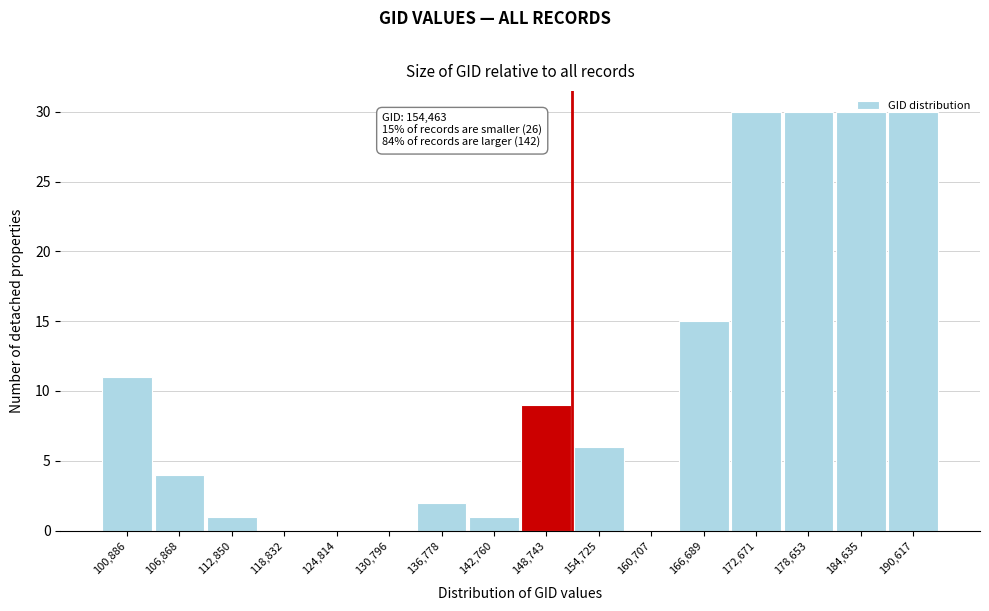

What is the change in value from 148,743 to 190,617?

+21